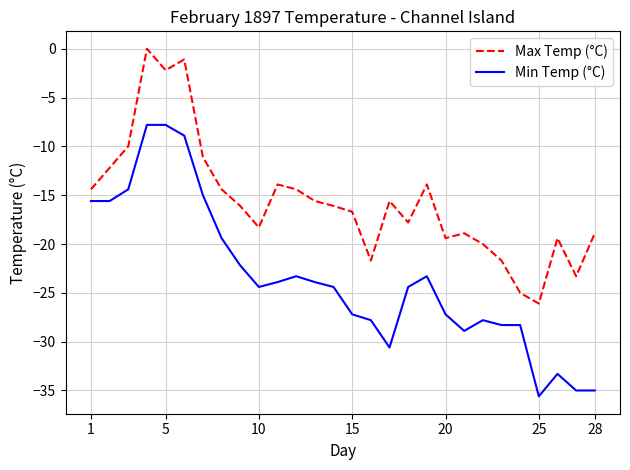

Rank the series by their average value, from lowest to highest.

Min Temp (°C), Max Temp (°C)